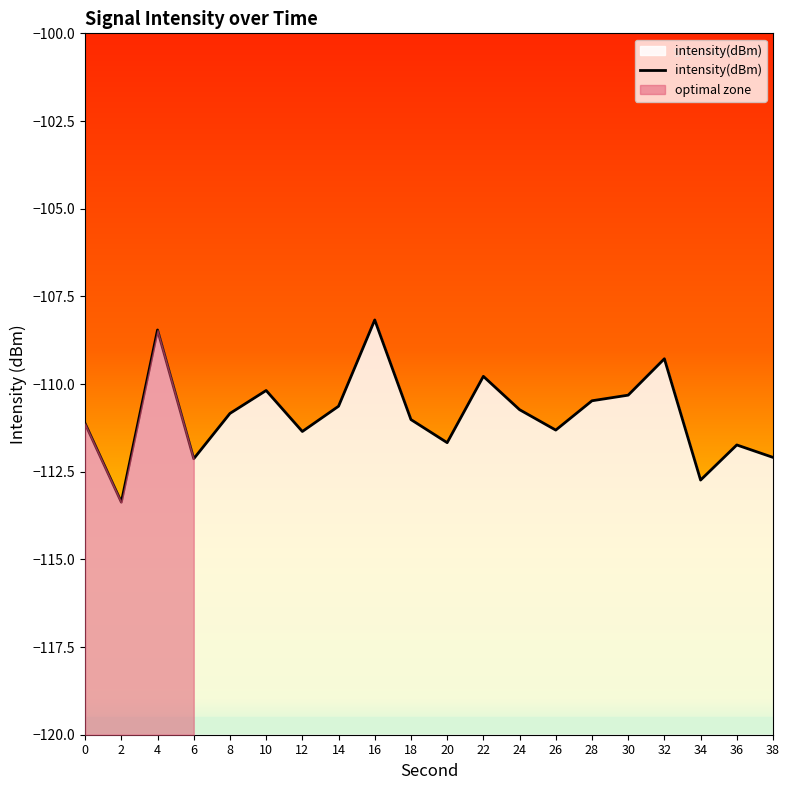

Rank the categories by value from highest to lowest.

16, 4, 32, 22, 10, 30, 28, 14, 24, 8, 18, 0, 26, 12, 20, 36, 38, 6, 34, 2